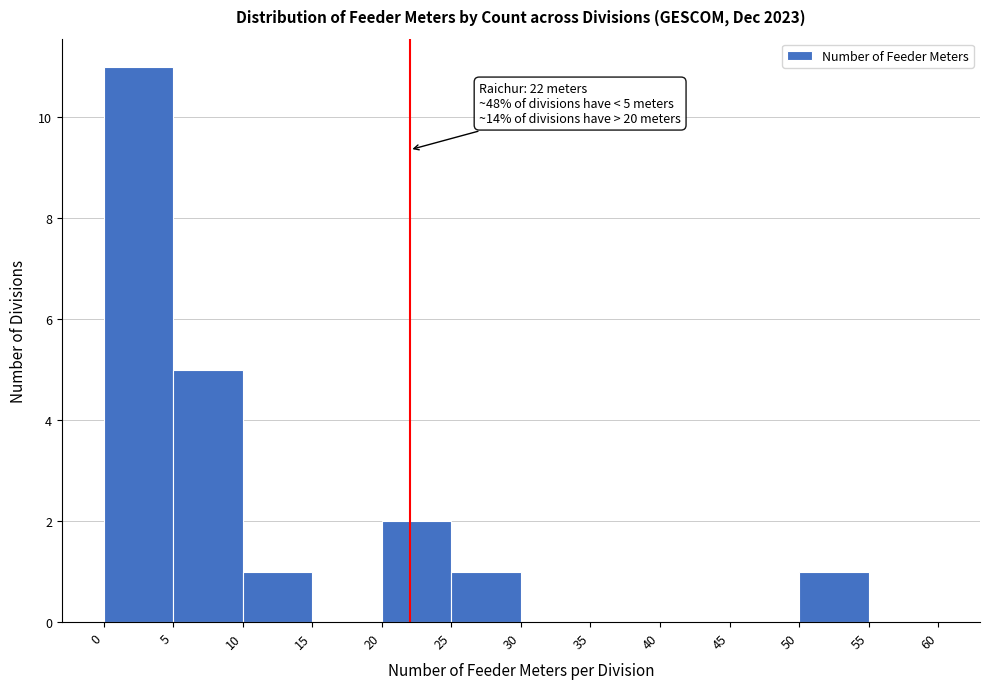

Over which range of the x-axis is the bar tallest?

0 to 5